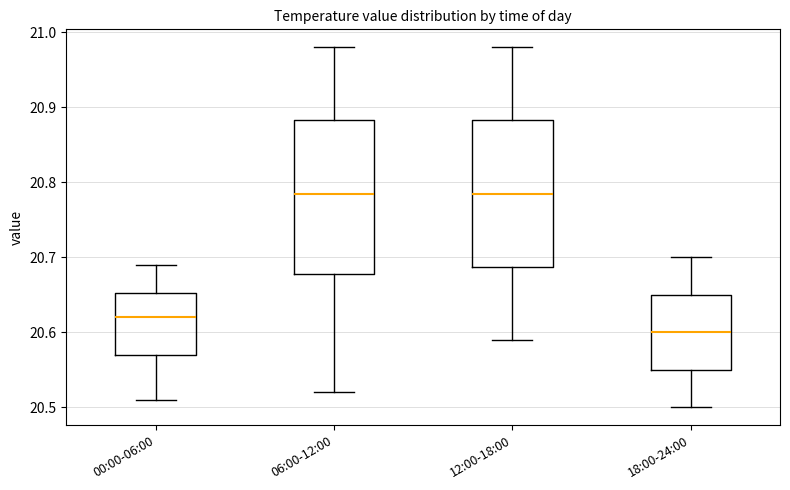

Reading left to right, read every box against the y-axis: the position of its median line, the range the box covers, and the ends of its whiskers. The values are not printed on the chart, so give them approximately, as read against the axis.

00:00-06:00: median 20.62, box 20.57 to 20.65, whiskers 20.51 to 20.69
06:00-12:00: median 20.79, box 20.68 to 20.88, whiskers 20.52 to 20.98
12:00-18:00: median 20.79, box 20.69 to 20.88, whiskers 20.59 to 20.98
18:00-24:00: median 20.60, box 20.55 to 20.65, whiskers 20.50 to 20.70